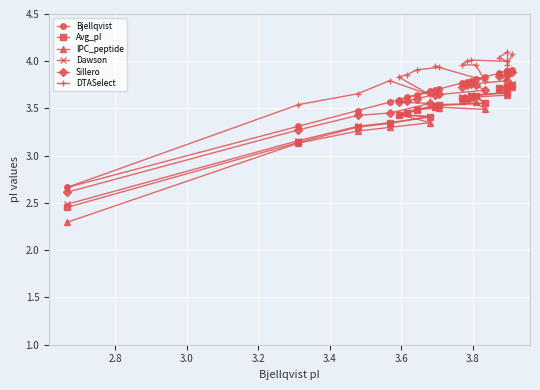

True or false: Bjellqvist and IPC_peptide cross at least once.

False